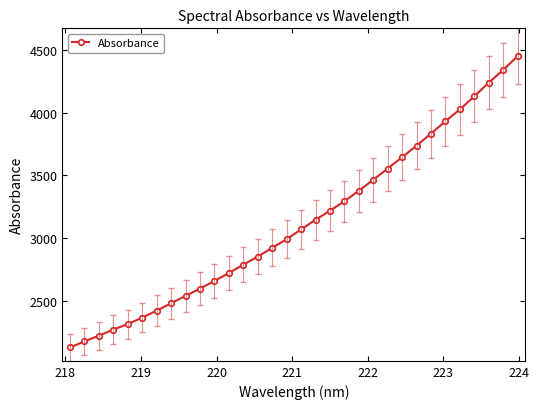

What is the value of the 22nd point from the left?

3465.2